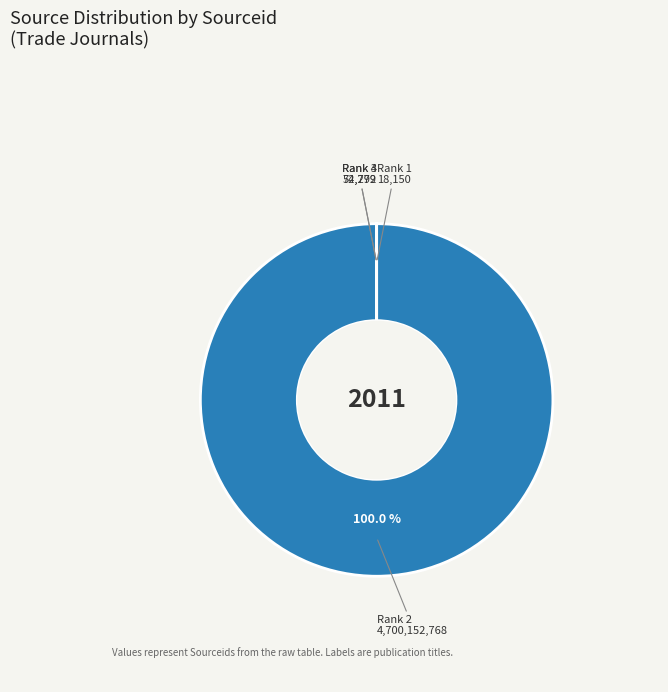

Is there a majority slice in this chart?

Yes